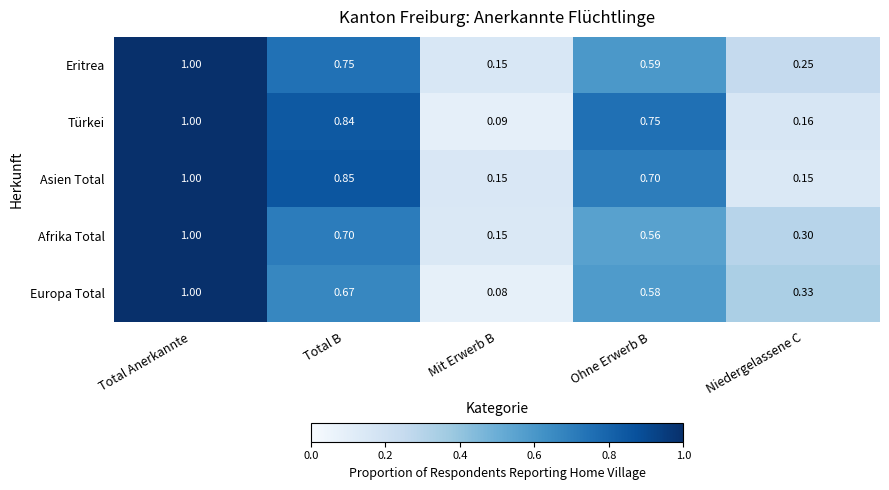

At Total B, list the series in order from smallest to largest.

Europa Total, Afrika Total, Eritrea, Türkei, Asien Total